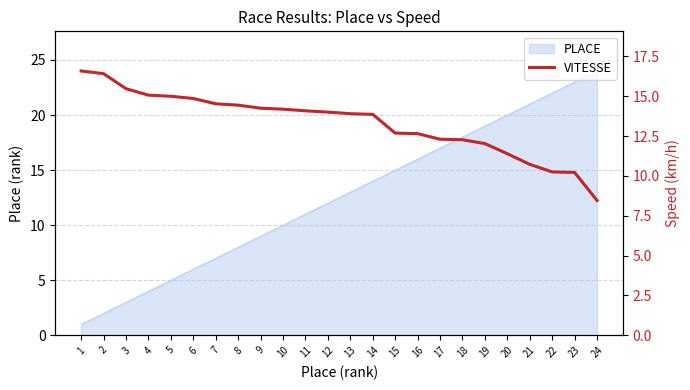

The value at 22 is 5.2. True or false?

False